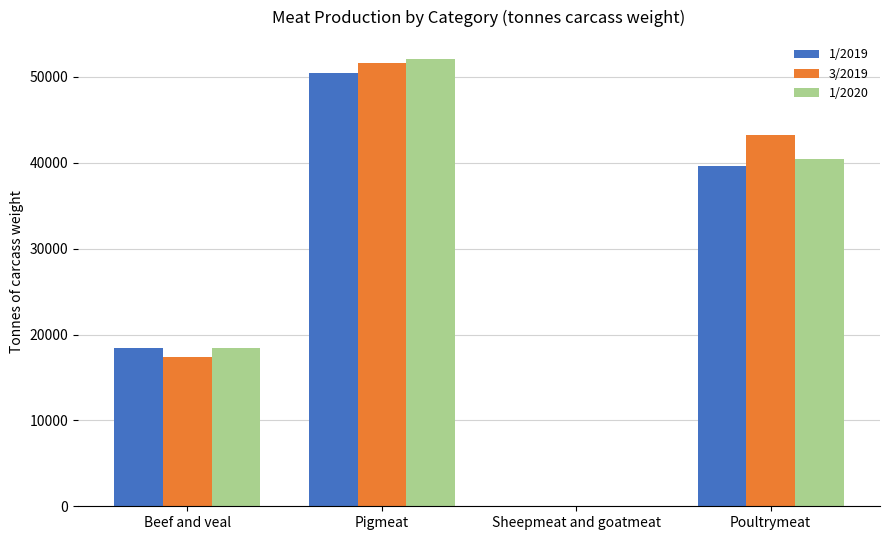

What are all the series names shown in the legend?

1/2019, 3/2019, 1/2020